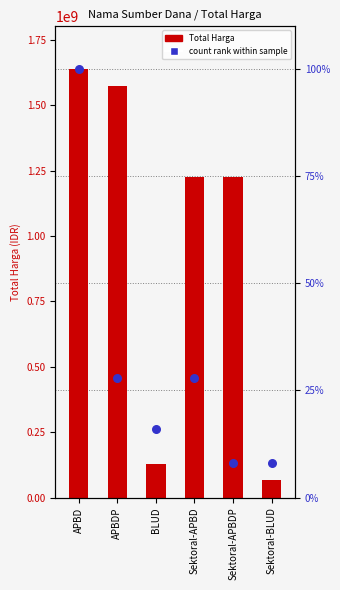

Is the value of count rank within sample at BLUD greater than the value of Total Harga at Sektoral-APBDP?

No